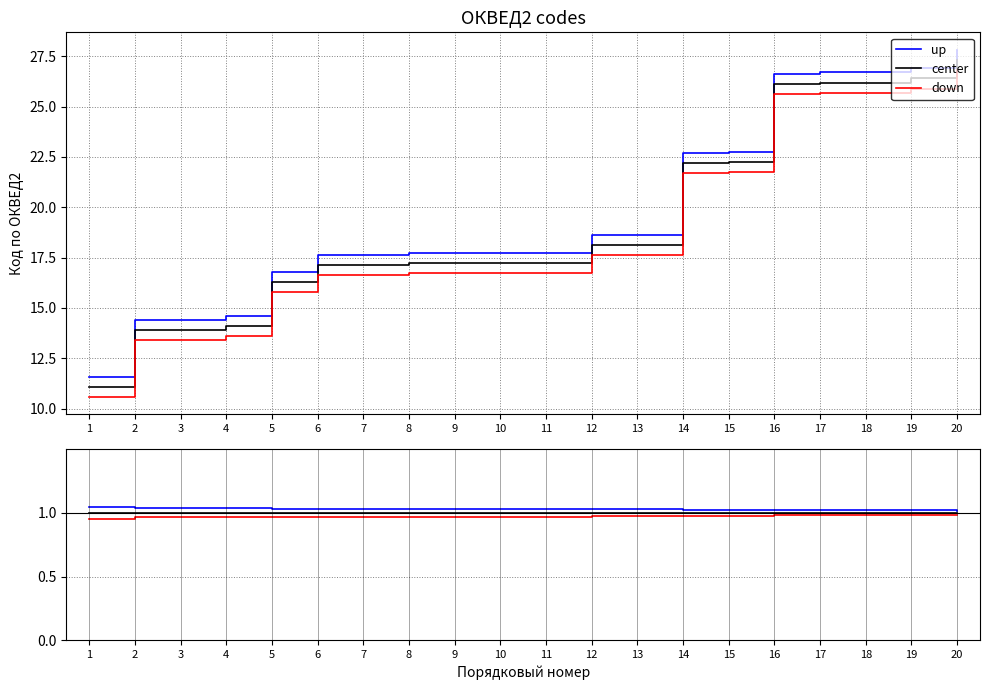

Rank the series at 4 from lowest to highest value.

down, center, up